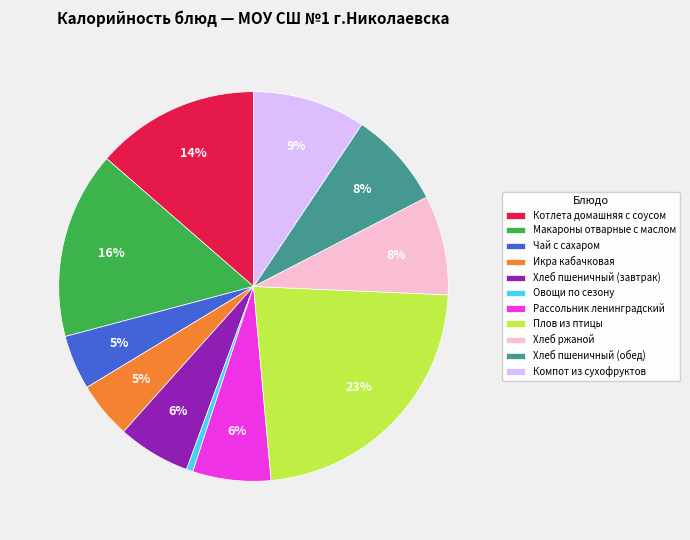

To the nearest percent, what is the difference between the largest and smallest slice percentages?

22%